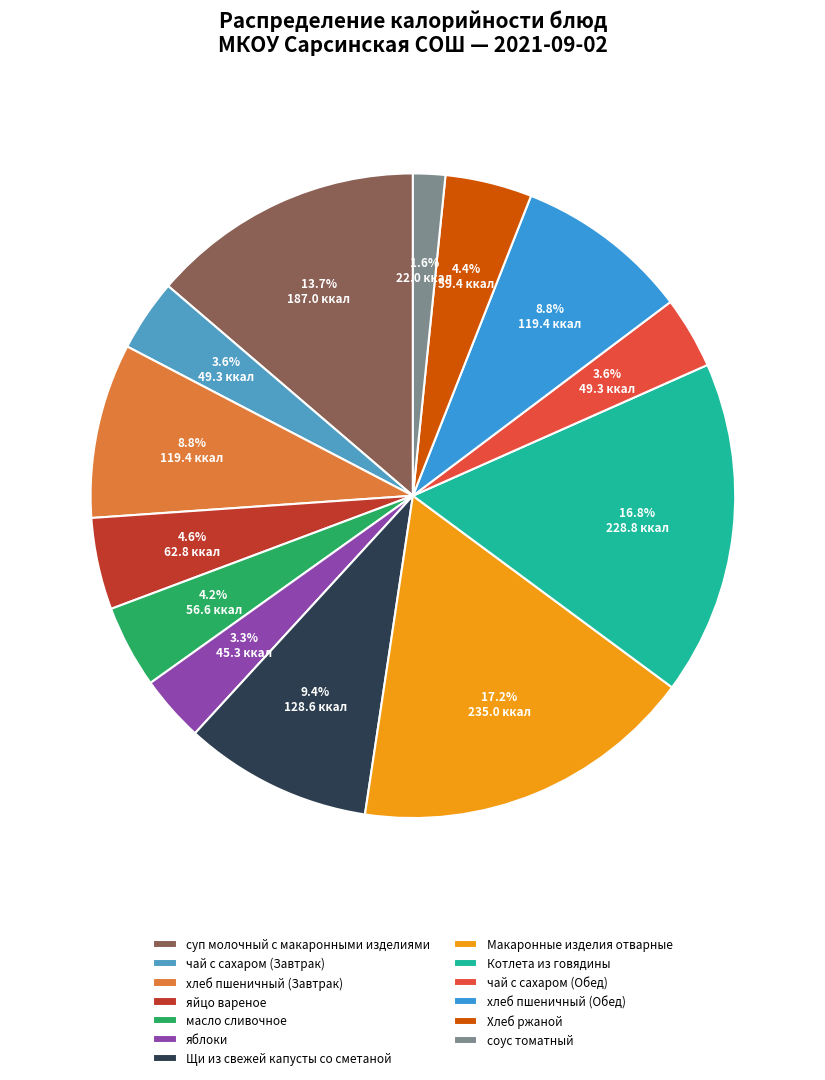

What percentage is the хлеб пшеничный (Завтрак) slice, to the nearest percent?

9%